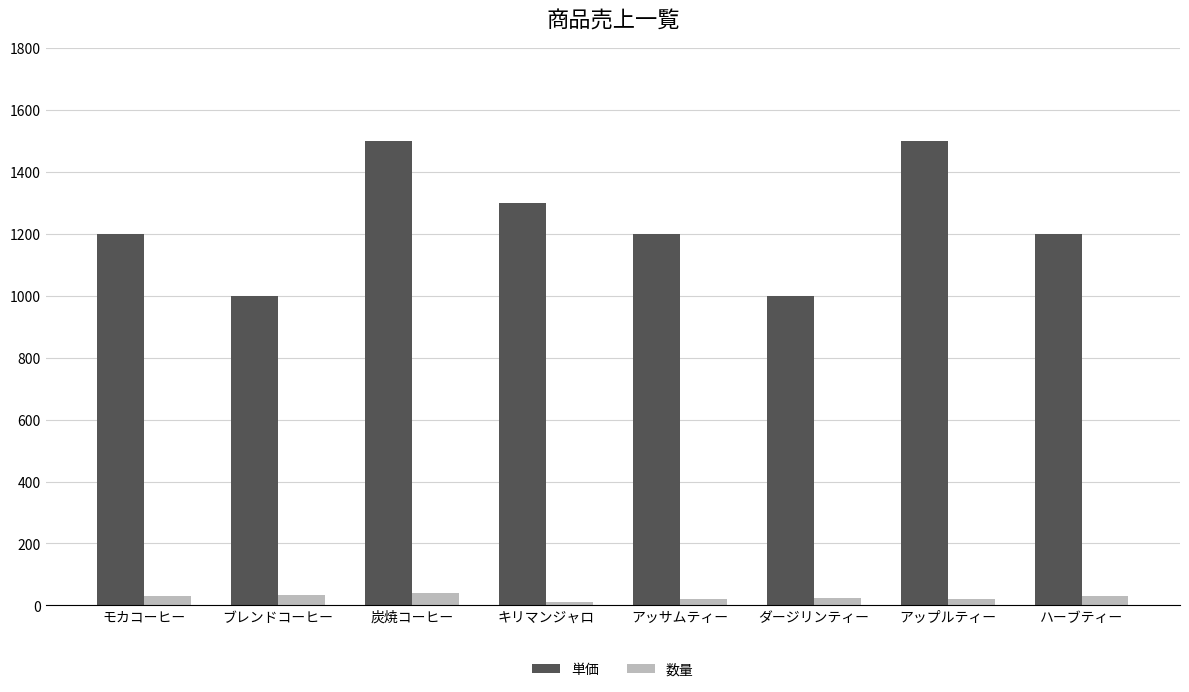

List the series in order of their overall mean, highest first.

単価, 数量